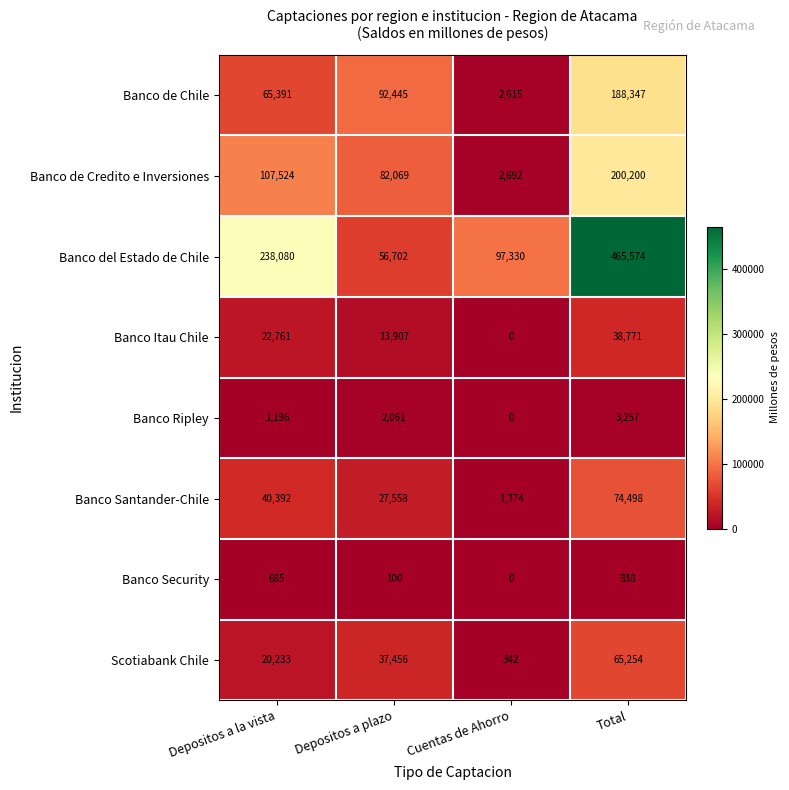

What is the sum of all Banco de Credito e Inversiones values?

392485